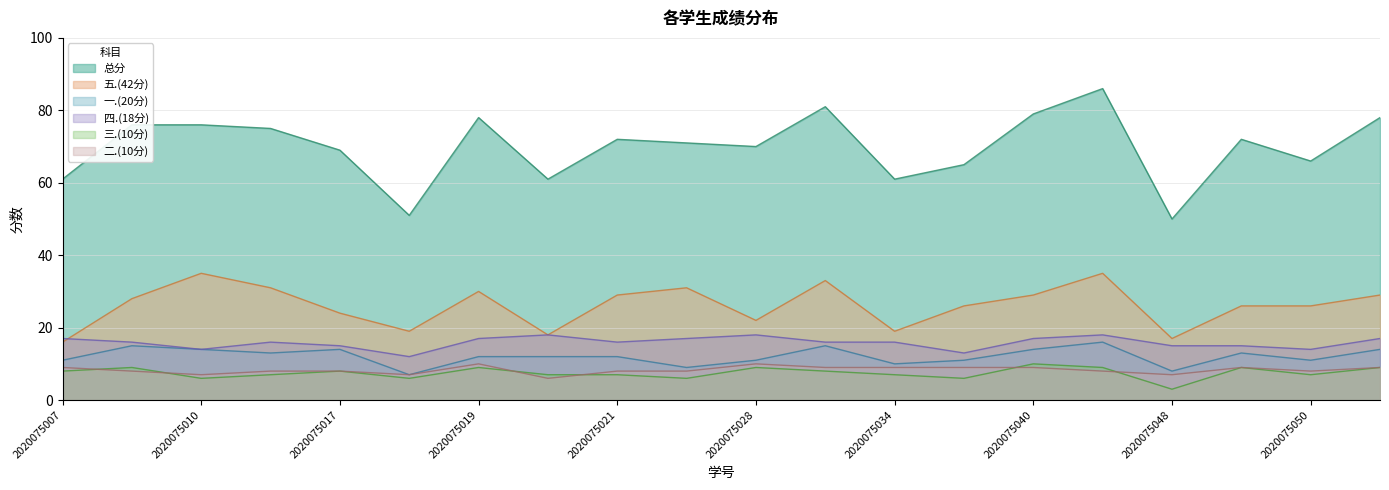

Rank the categories by 一.(20分) value from lowest to highest.

2020075018, 2020075048, 2020075024, 2020075034, 2020075007, 2020075028, 2020075038, 2020075050, 2020075019, 2020075020, 2020075021, 2020075011, 2020075049, 2020075010, 2020075017, 2020075040, 2020075054, 2020075009, 2020075030, 2020075044